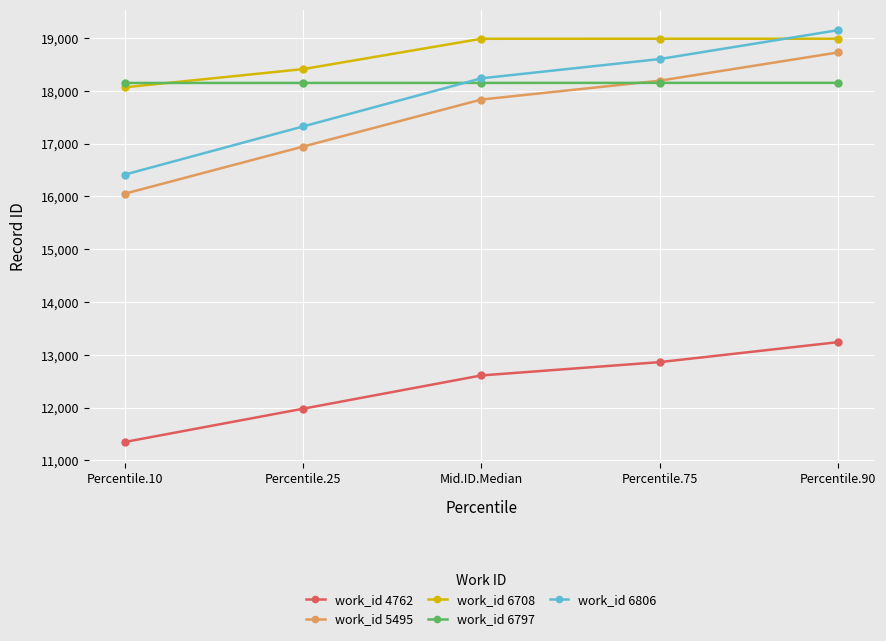

True or false: work_id 5495 has more than 2 points higher than both neighbors.

False